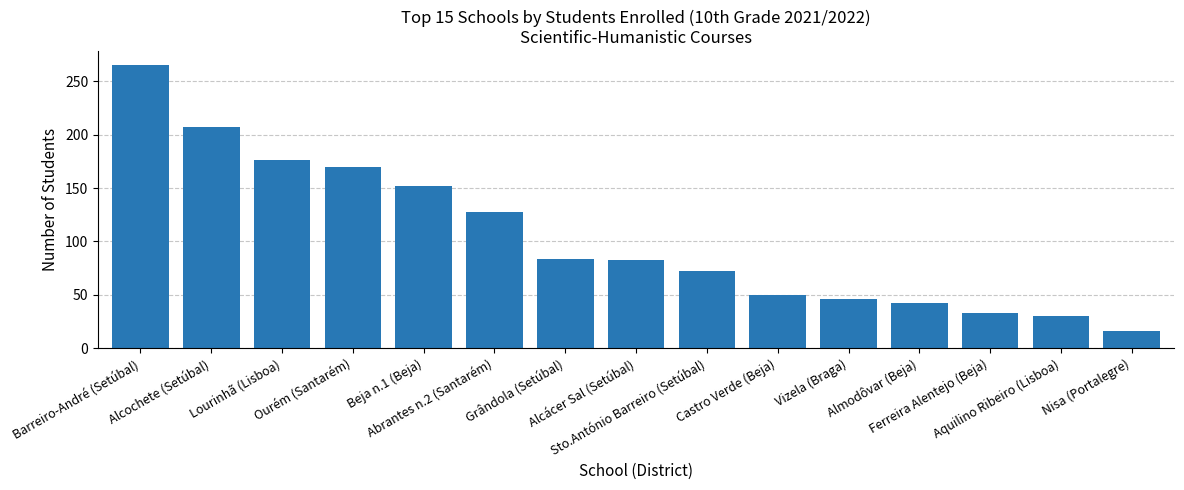

What is the change in value from Abrantes n.2 (Santarém) to Vizela (Braga)?

-82